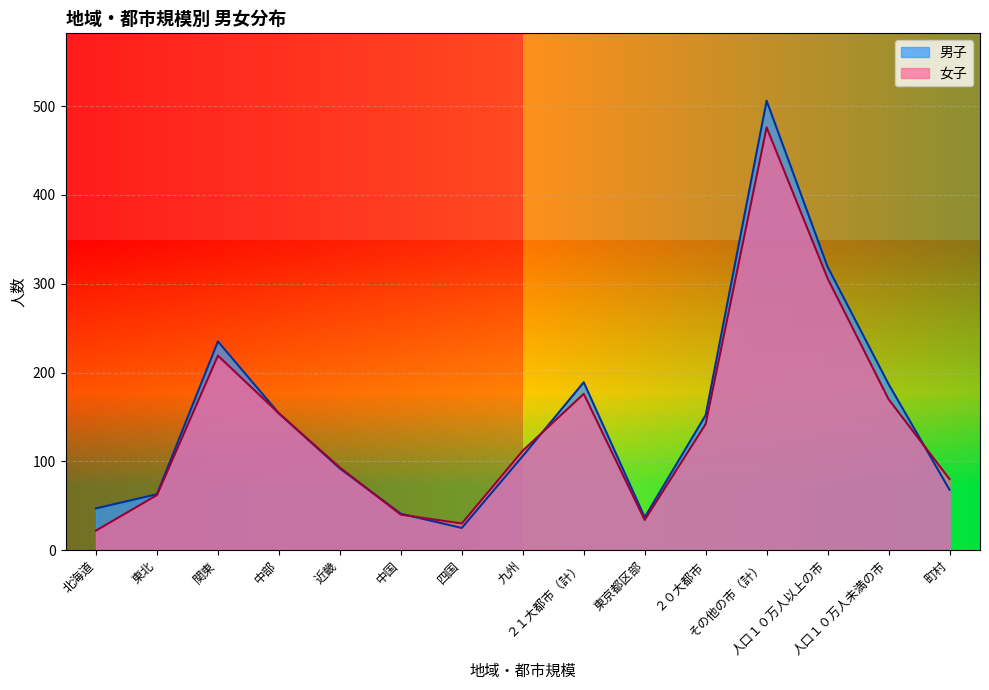

Rank the series at 人口１０万人未満の市 from highest to lowest value.

男子, 女子